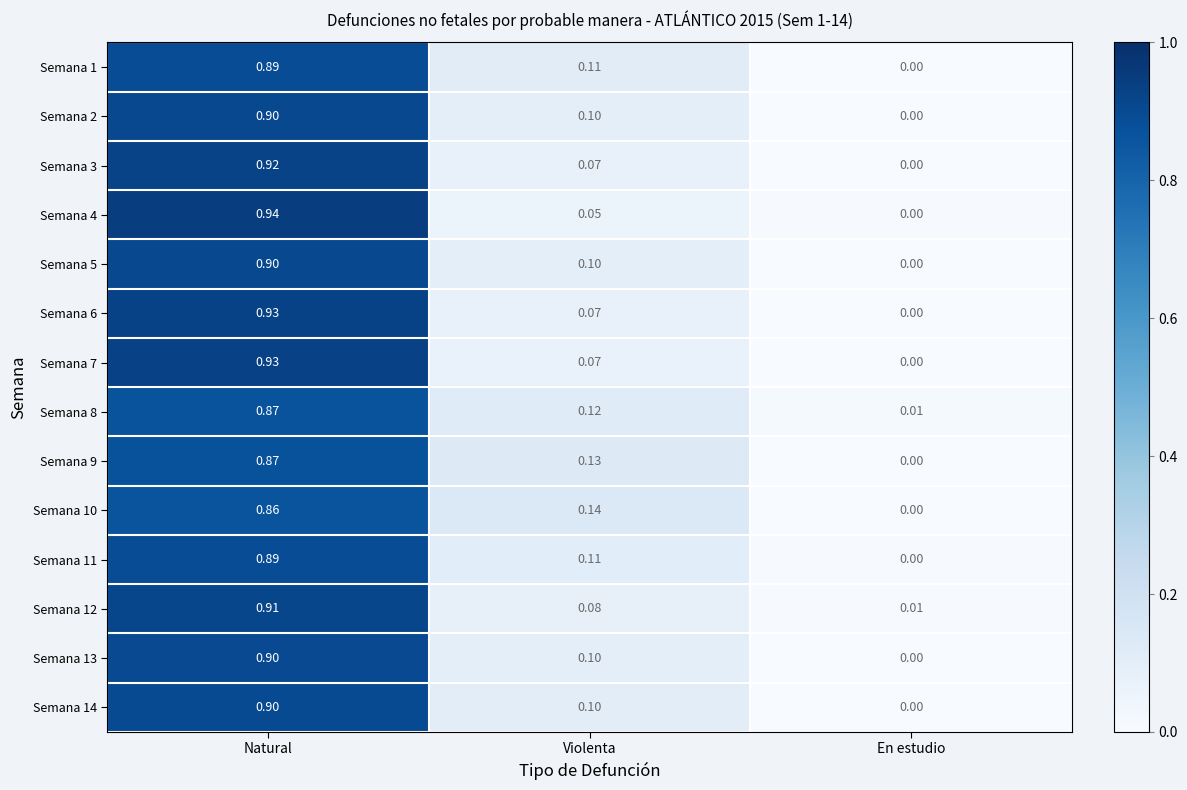

At which label is Semana 12 closest to 0?

En estudio